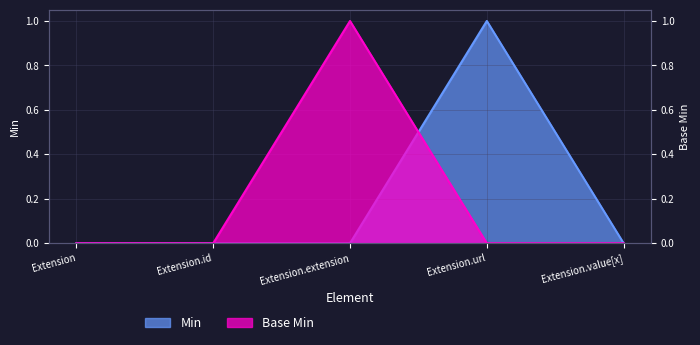

Reading right to left, transcribe all the data shown in this chart.

Min: Extension.value[x]=0	Extension.url=1	Extension.extension=0	Extension.id=0	Extension=0
Base Min: Extension.value[x]=0	Extension.url=0	Extension.extension=1	Extension.id=0	Extension=0